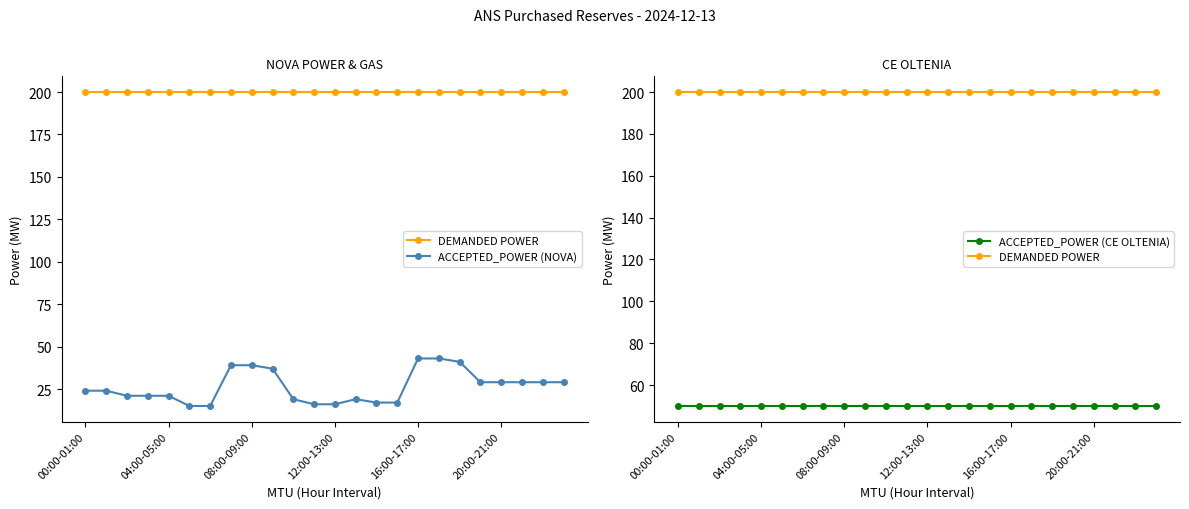

The ACCEPTED_POWER (CE OLTENIA) series shows 31 at 21. True or false?

False